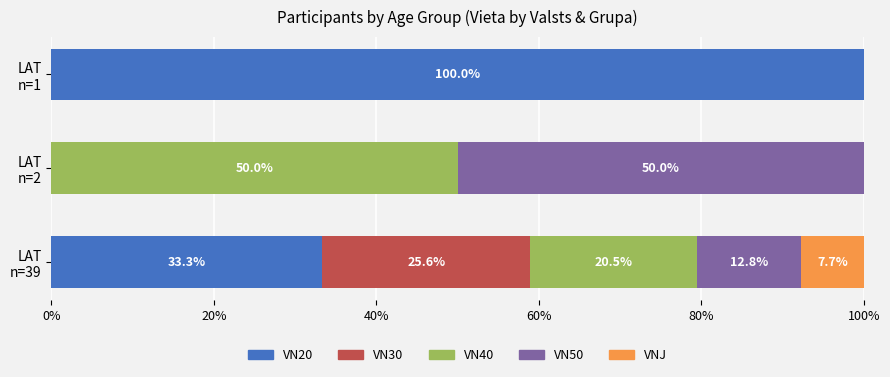

What are all the series names shown in the legend?

VN20, VN30, VN40, VN50, VNJ